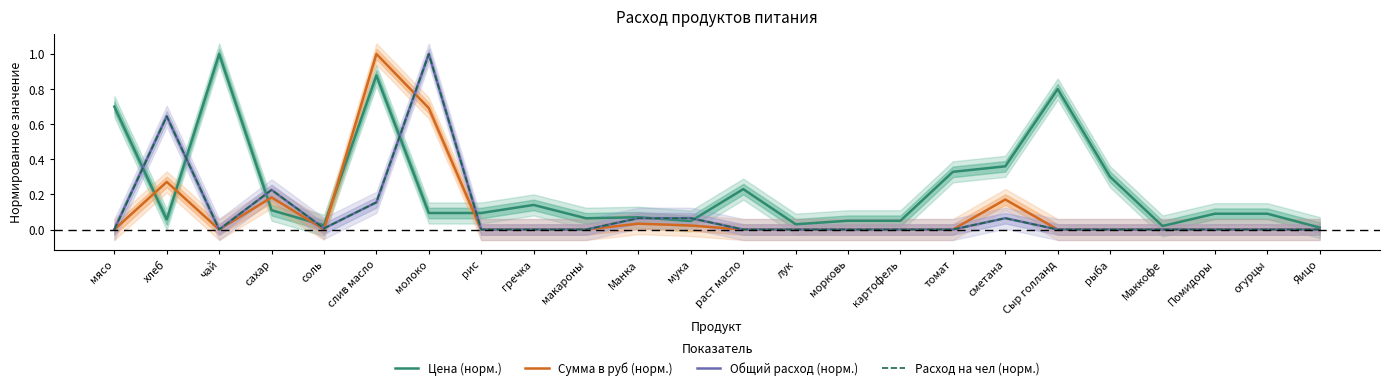

What is the label of the 3rd point from the right?

Помидоры